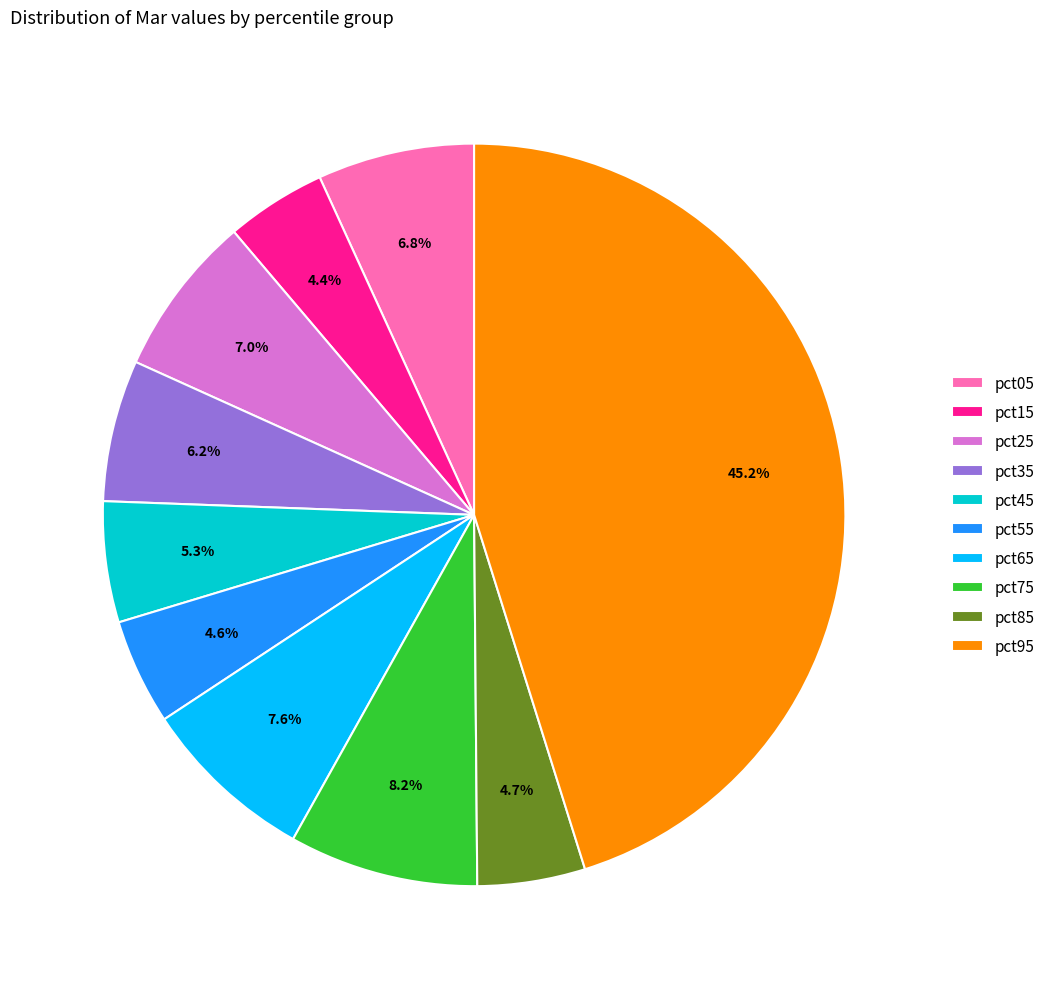

What portion of the pie excludes pct65?

92.4%